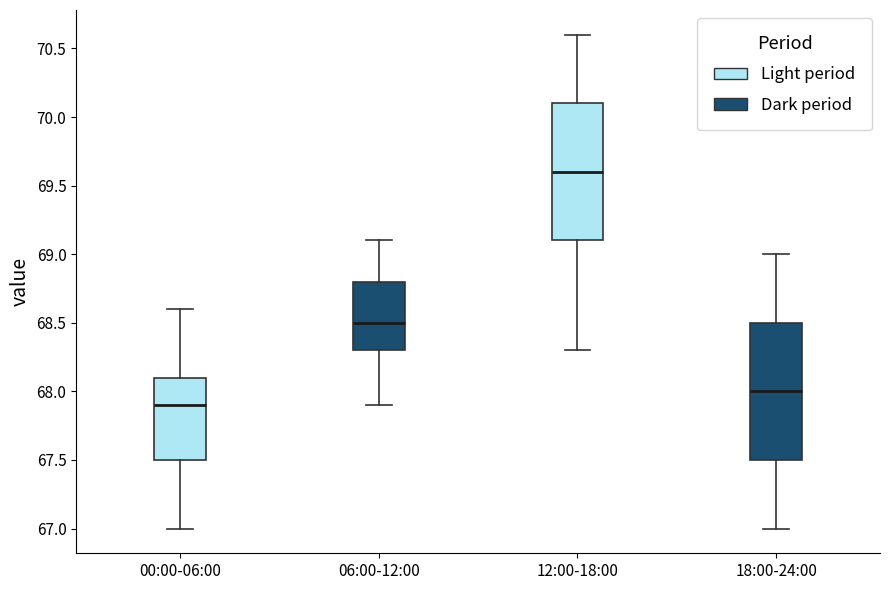

Which box's median line is the highest?

12:00-18:00